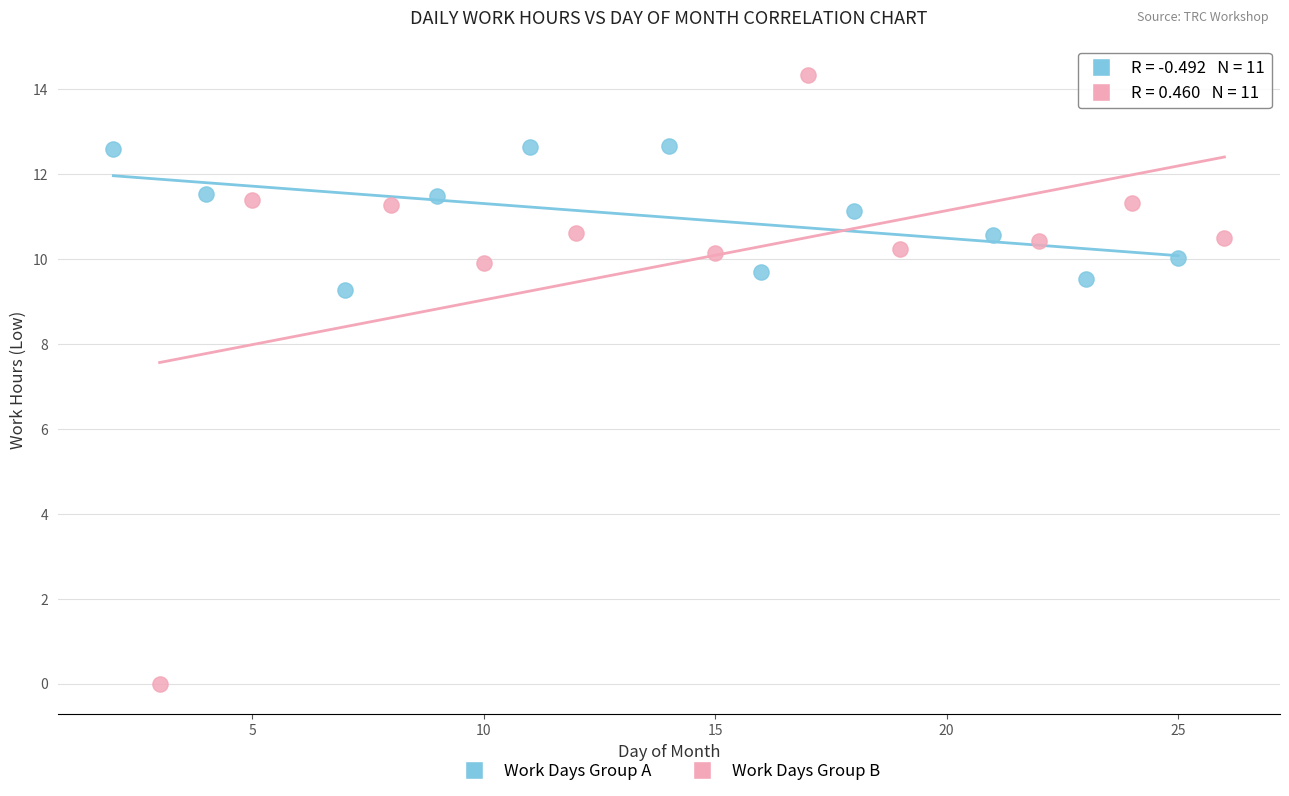

Which series contains the highest Y value?

Work Days Group B